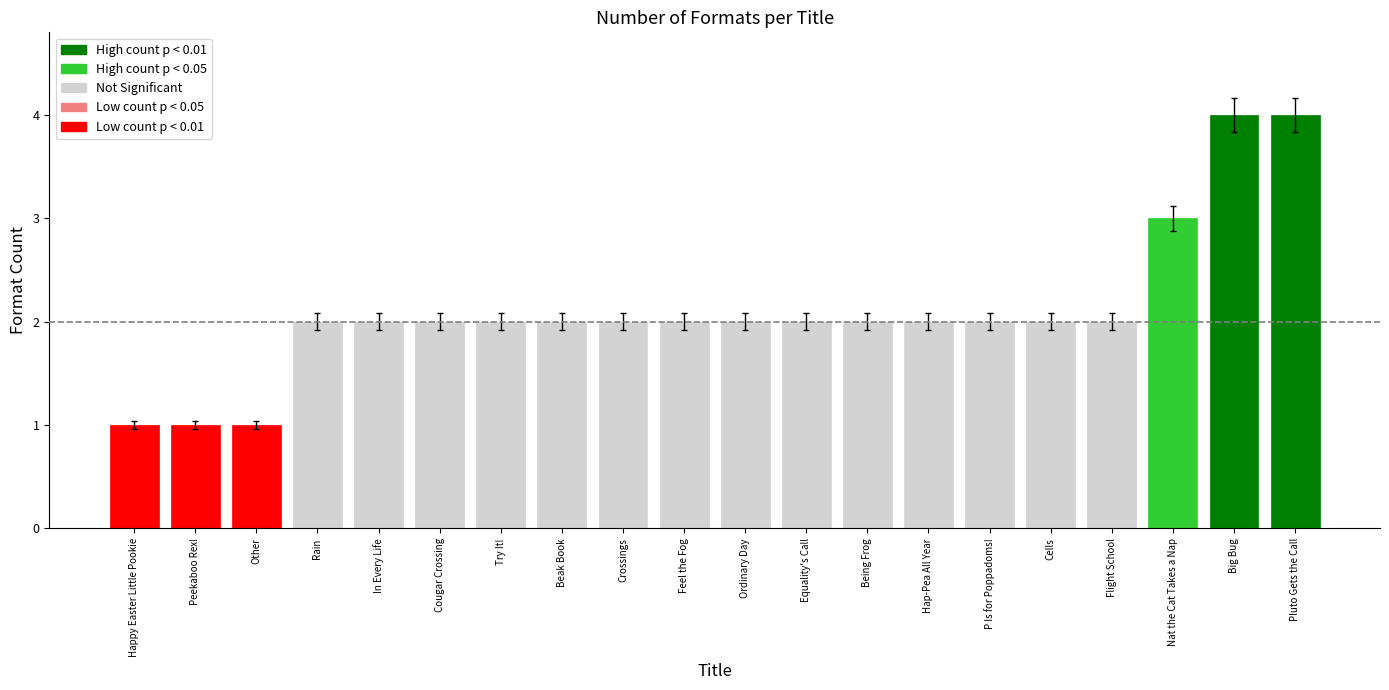

What is the difference between the maximum and minimum values?

3